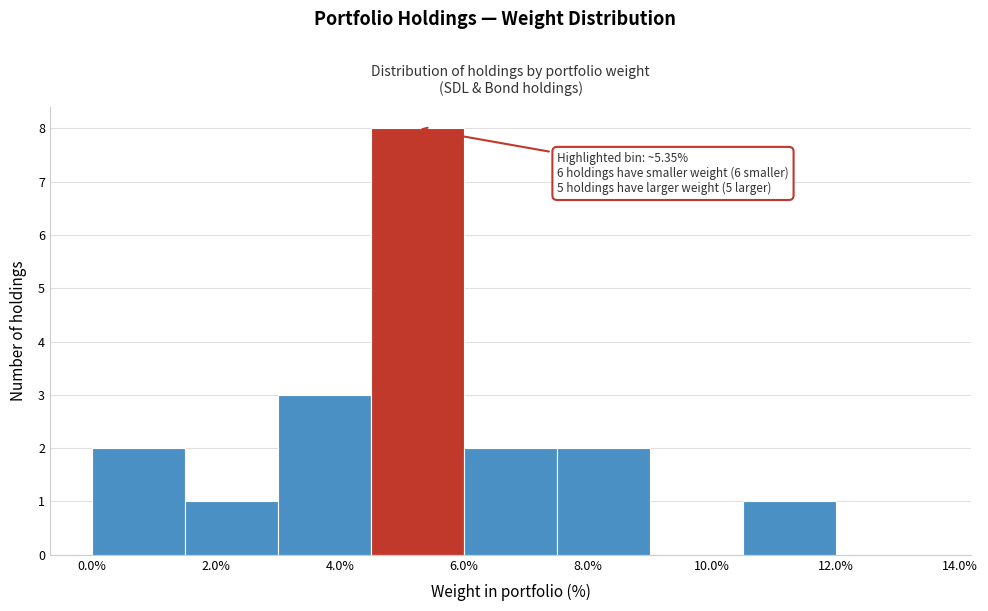

Which range on the x-axis has the tallest bar?

4.5 to 6.0